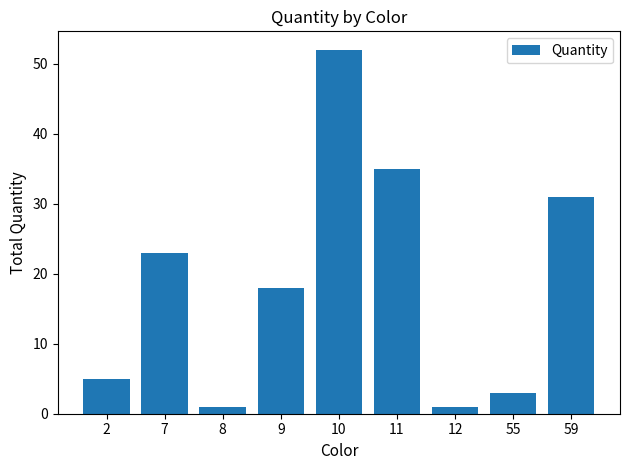

What is the value of the 5th bar from the left?

52